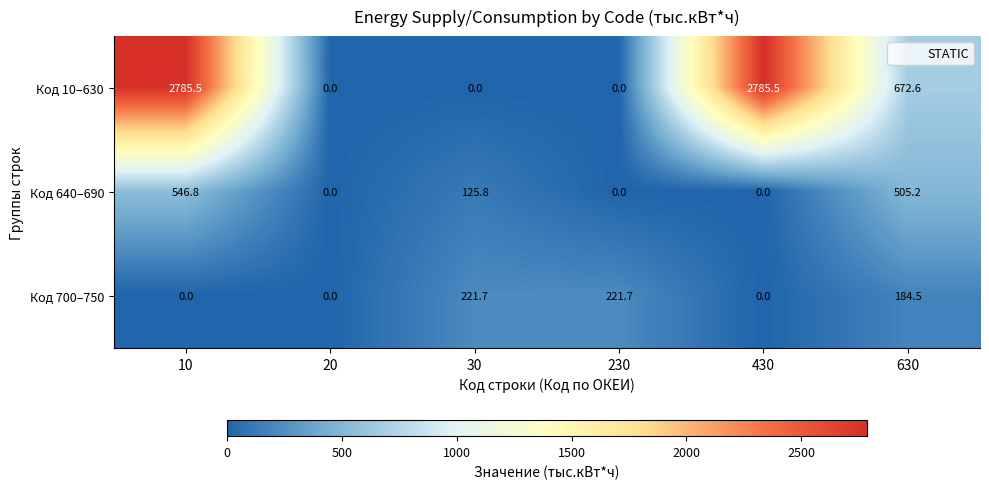

At 630, list the series in order from smallest to largest.

Код 700–750, Код 640–690, Код 10–630